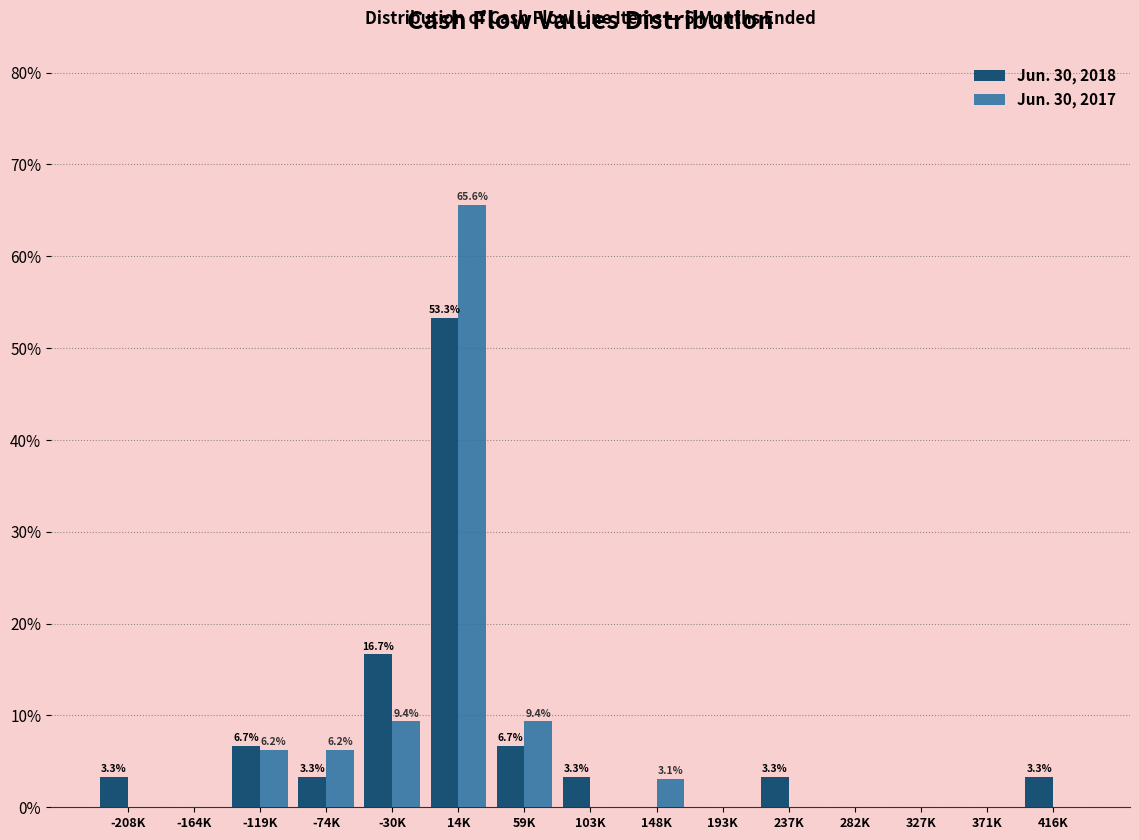

Where does the Jun. 30, 2018 series first go above 3?

-208K